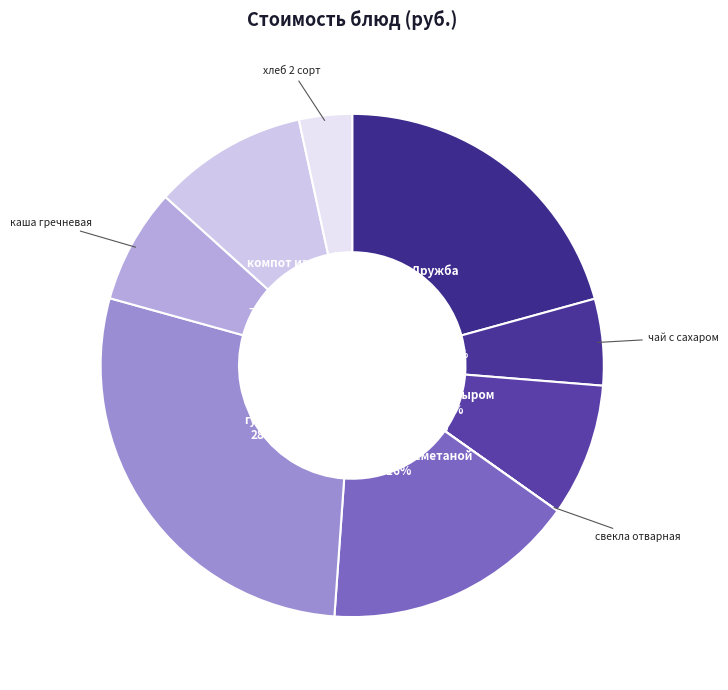

Is the sum of чай с сахаром and хлеб 2 сорт greater than half?

No